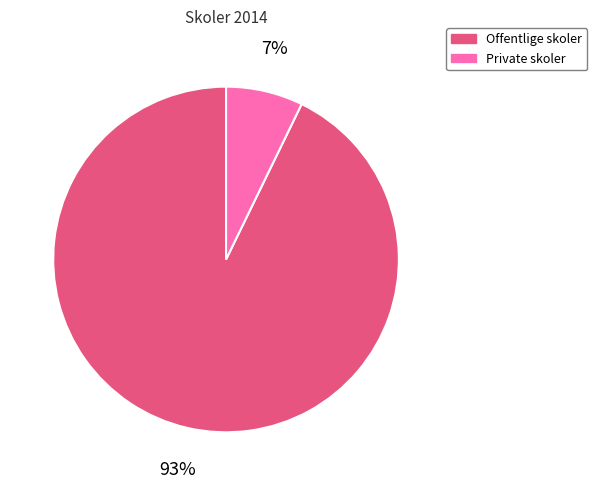

To the nearest percent, what is the combined percentage of Offentlige skoler and Private skoler?

100%